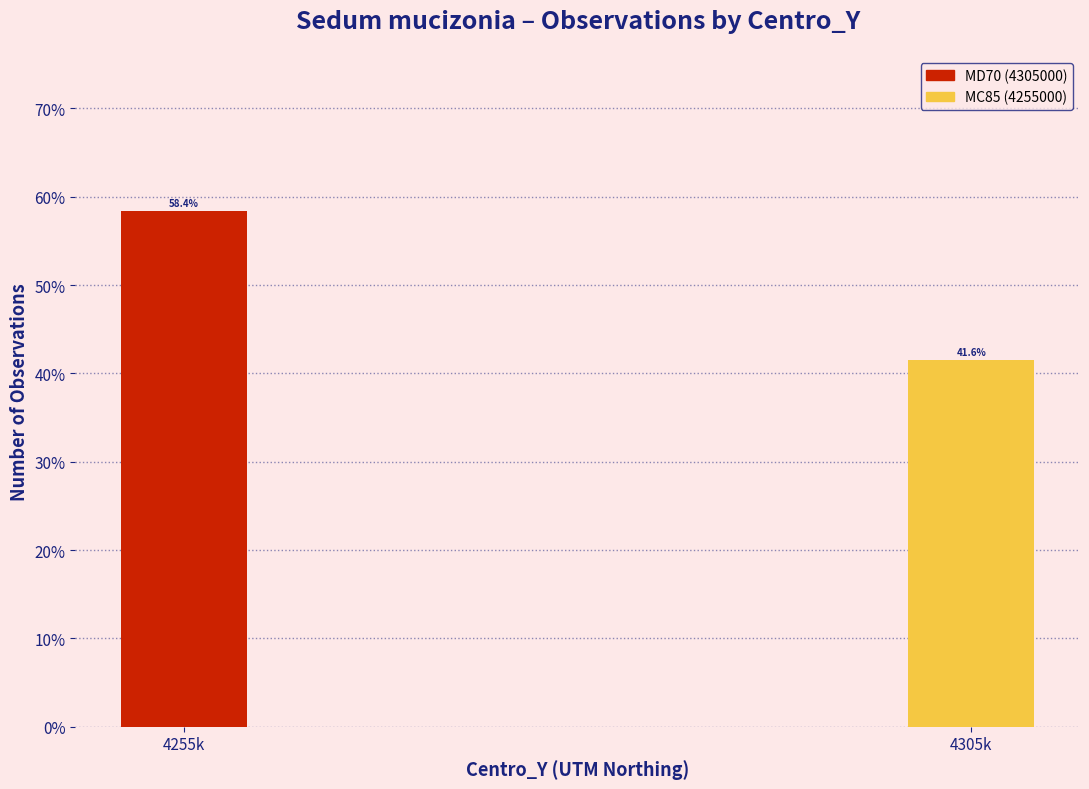

Reading right to left, extract all data points from this chart.

4305k=41.6	4255k=58.4